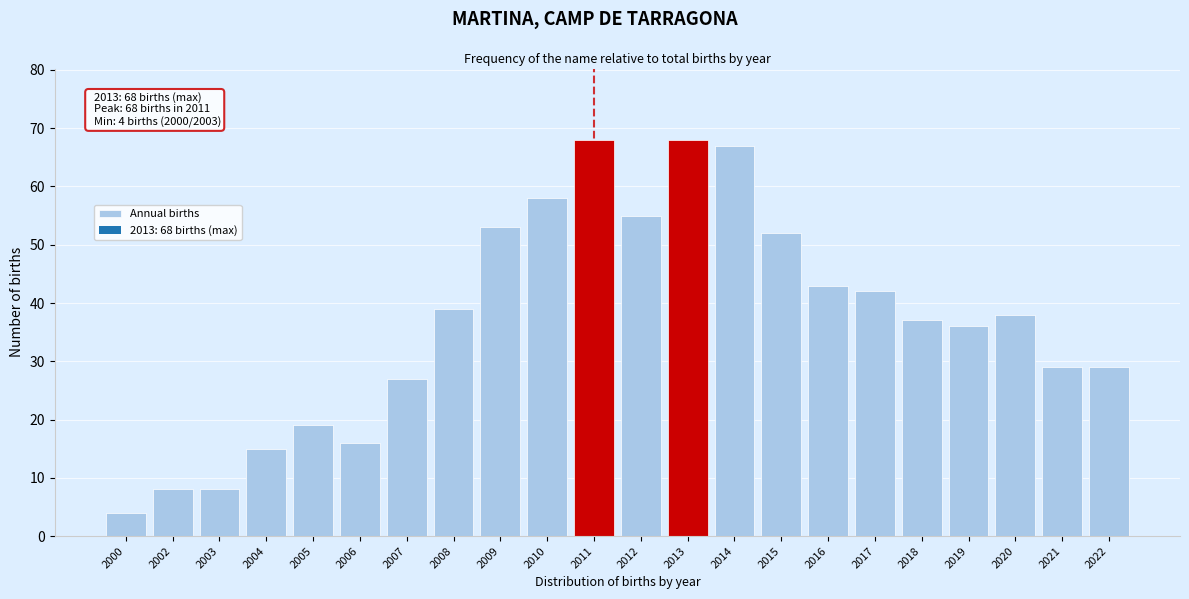

Reading right to left, transcribe all the data shown in this chart.

29	29	38	36	37	42	43	52	67	68	55	68	58	53	39	27	16	19	15	8	8	4